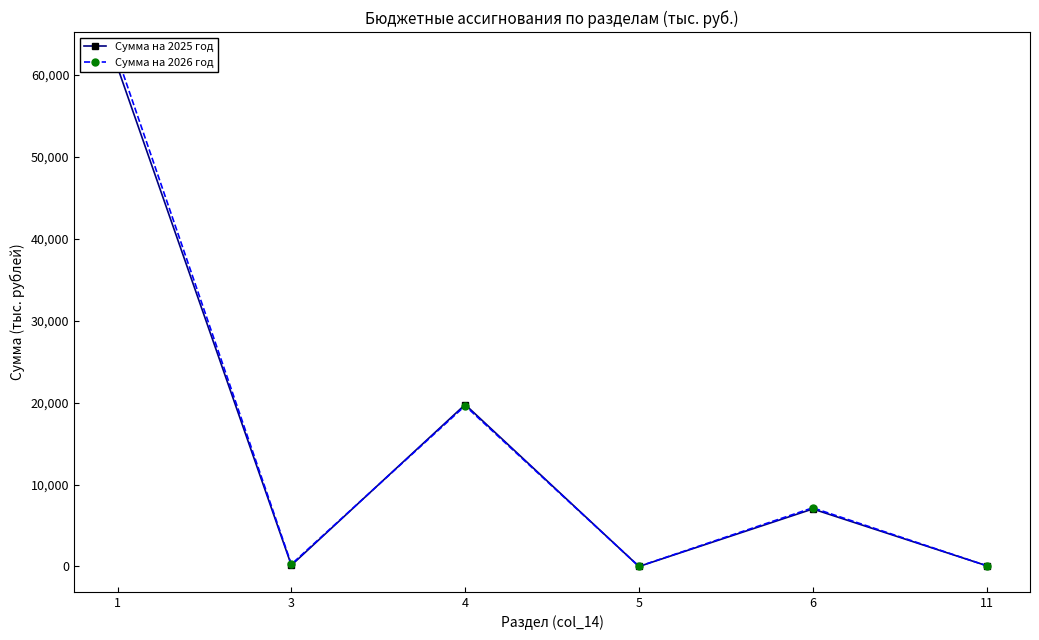

What is the sum of the Сумма на 2025 год values at 3 and 11?

250.0